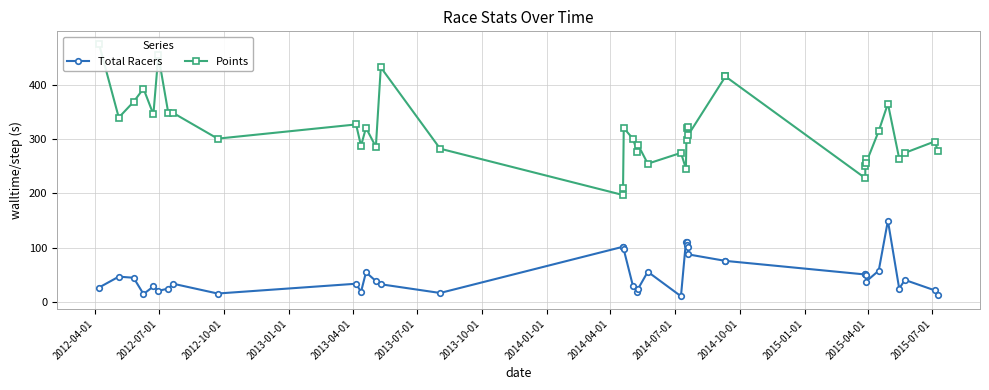

Is this an area chart (filled region under the line)?

No